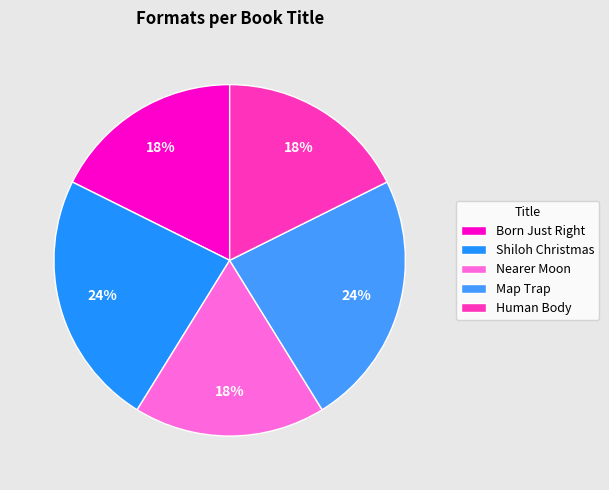

To the nearest percent, what is the difference between the Map Trap and Nearer Moon slice percentages?

6%